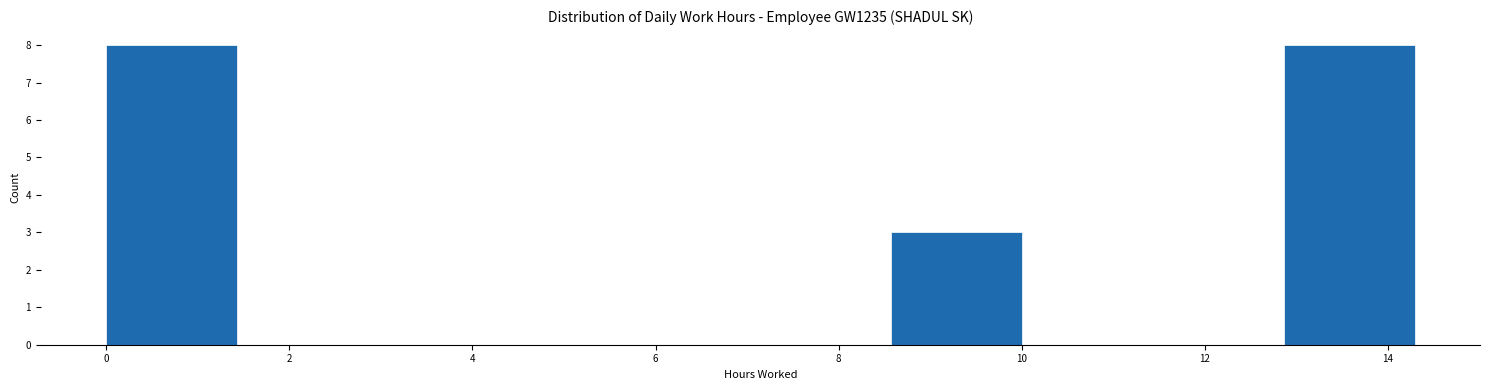

Reading left to right, transcribe this chart: for each bar, give the range it covers on the x-axis and its height. Neither the bar edges nor the heights are printed on the chart, so give them approximately, as read against the axes.

0.0 to 1.4: 8
1.4 to 2.8: 0
2.8 to 4.2: 0
4.2 to 5.8: 0
5.8 to 7.2: 0
7.2 to 8.6: 0
8.6 to 10.0: 3
10.0 to 11.4: 0
11.4 to 12.8: 0
12.8 to 14.2: 8